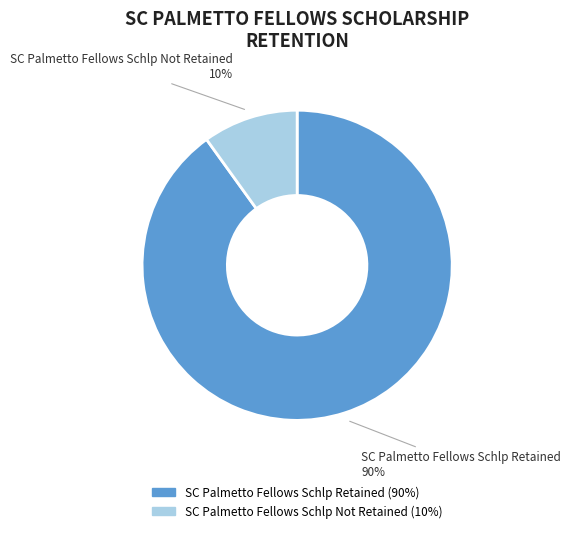

Rank the categories by value from lowest to highest.

SC Palmetto Fellows Schlp Not Retained, SC Palmetto Fellows Schlp Retained